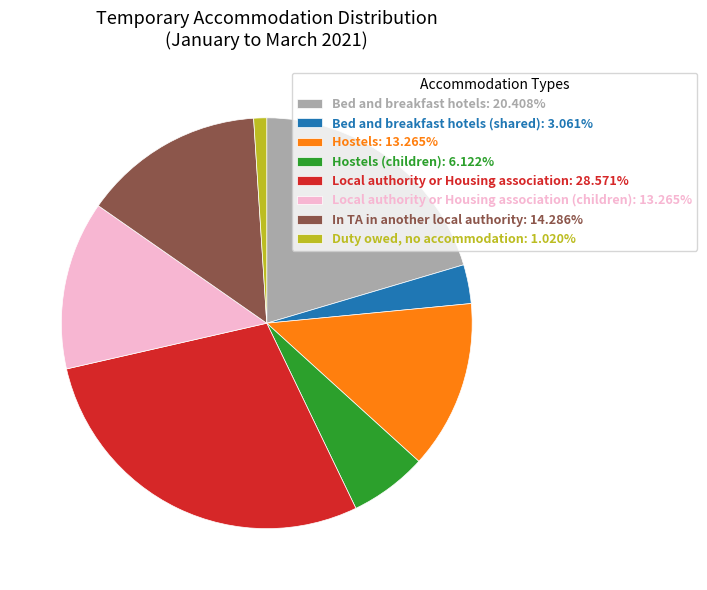

Is there a majority slice in this chart?

No